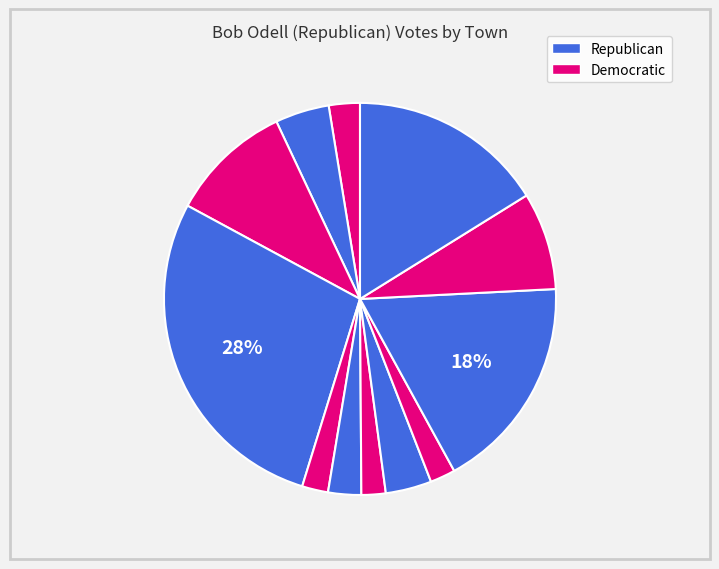

How many slices are in this pie chart?

12